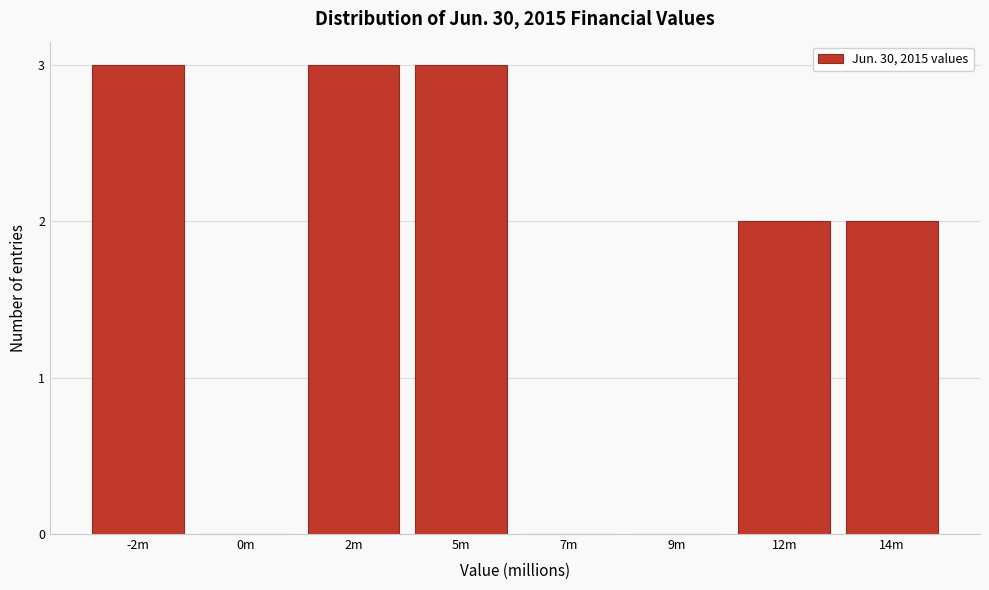

Reading left to right, transcribe all the data shown in this chart.

-2m=3	0m=0	2m=3	5m=3	7m=0	9m=0	12m=2	14m=2